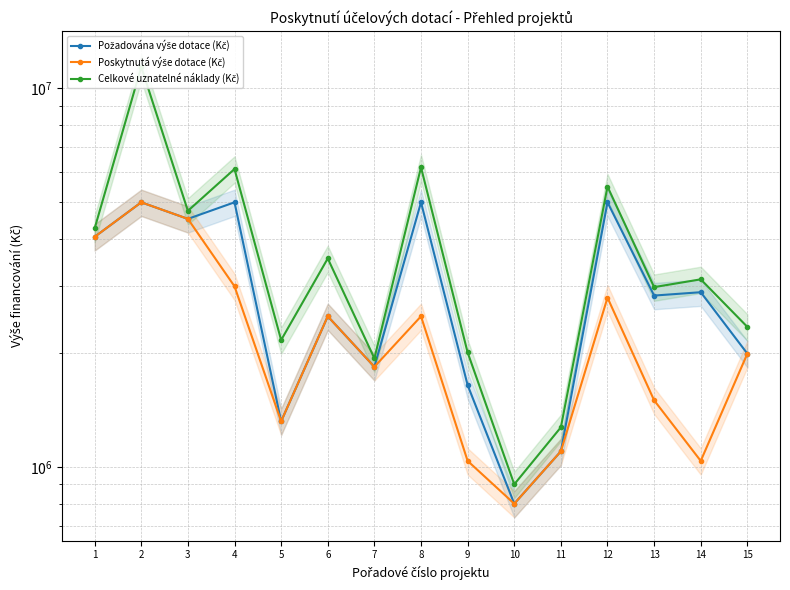

List the labels in order of Poskytnutá výše dotace (Kč) value, smallest first.

10, 9, 14, 11, 5, 13, 7, 15, 6, 8, 12, 4, 1, 3, 2